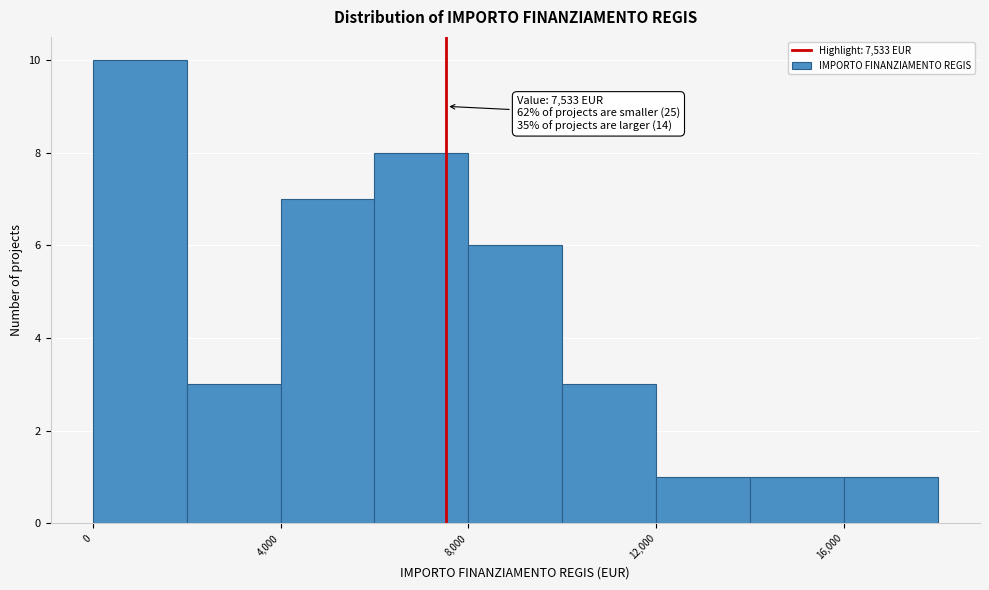

Over which range of the x-axis is the bar tallest?

0 to 2000